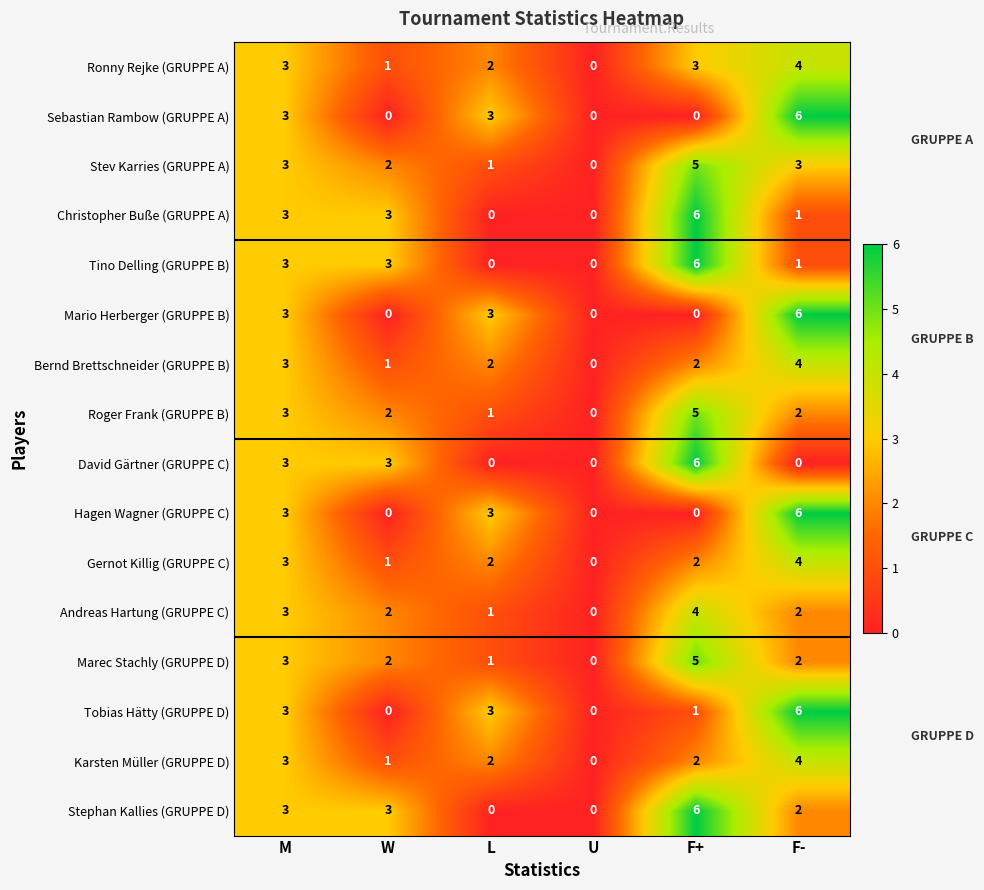

Count the Tobias Hätty (GRUPPE D) values in the range 0 to 3.

5